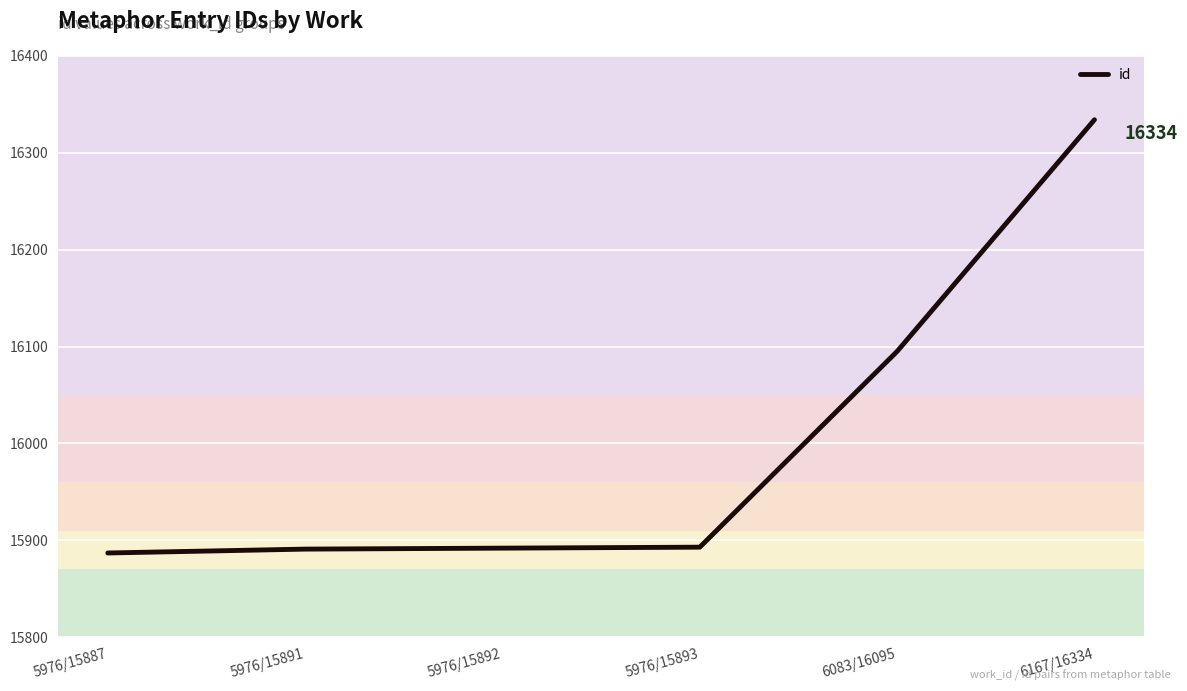

What is the change in value from 5976/15887 to 5976/15893?

+6